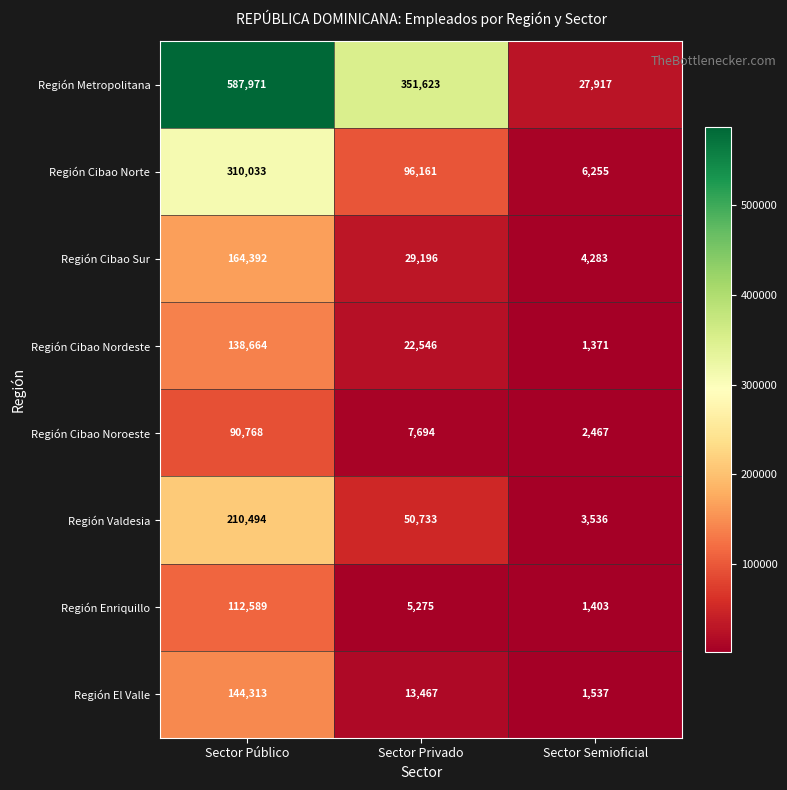

Reading right to left, extract all data points from this chart.

Región Metropolitana: Sector Semioficial=27917	Sector Privado=351623	Sector Público=587971
Región Cibao Norte: Sector Semioficial=6255	Sector Privado=96161	Sector Público=310033
Región Cibao Sur: Sector Semioficial=4283	Sector Privado=29196	Sector Público=164392
Región Cibao Nordeste: Sector Semioficial=1371	Sector Privado=22546	Sector Público=138664
Región Cibao Noroeste: Sector Semioficial=2467	Sector Privado=7694	Sector Público=90768
Región Valdesia: Sector Semioficial=3536	Sector Privado=50733	Sector Público=210494
Región Enriquillo: Sector Semioficial=1403	Sector Privado=5275	Sector Público=112589
Región El Valle: Sector Semioficial=1537	Sector Privado=13467	Sector Público=144313